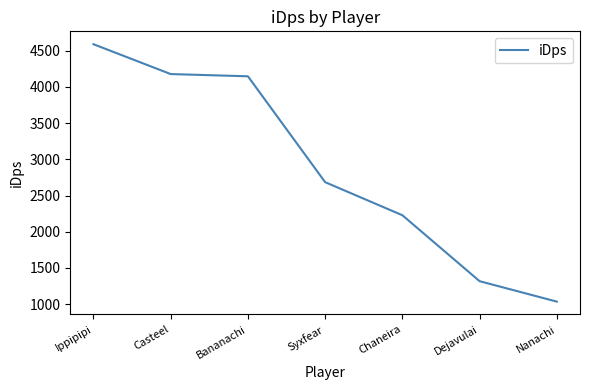

True or false: the data shows 778.3 at Chaneira.

False